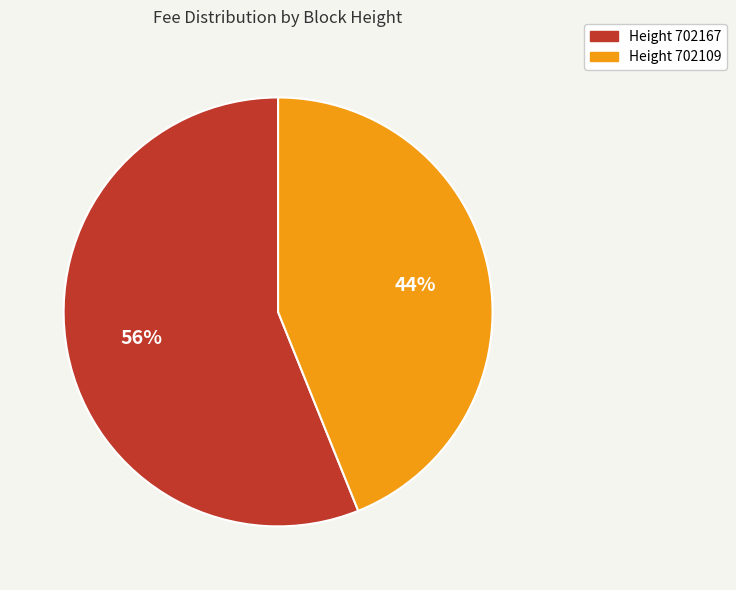

To the nearest percent, what is the difference between the largest and smallest slice percentages?

12%